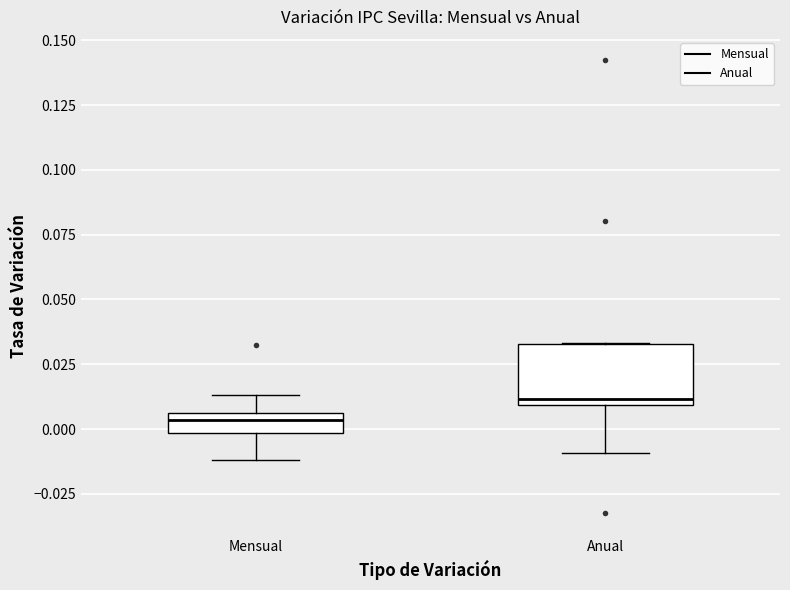

Comparing the boxes themselves (not the whiskers), which one is the tallest?

Anual